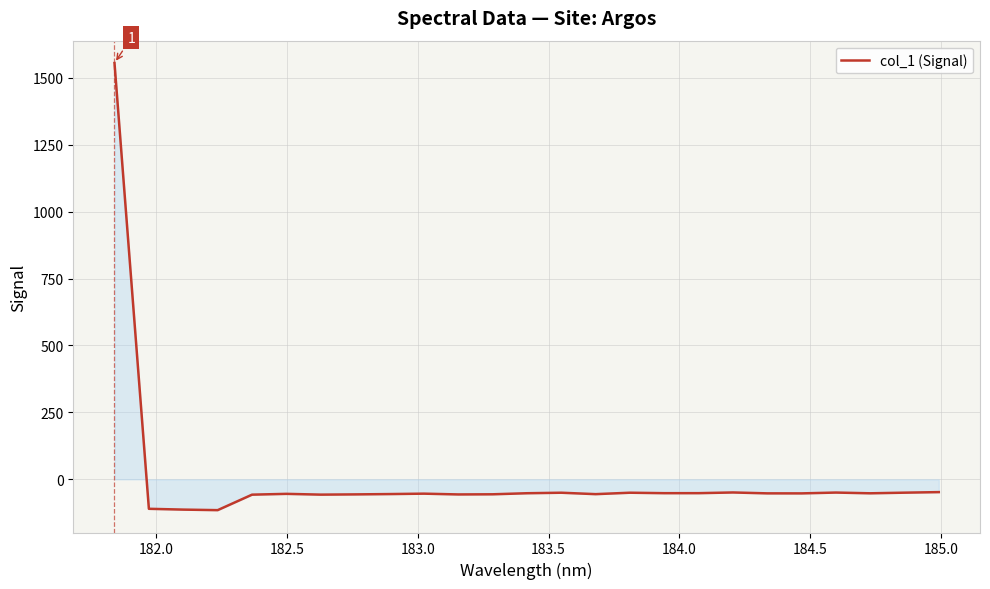

What is the difference between the maximum and minimum values?

1669.9